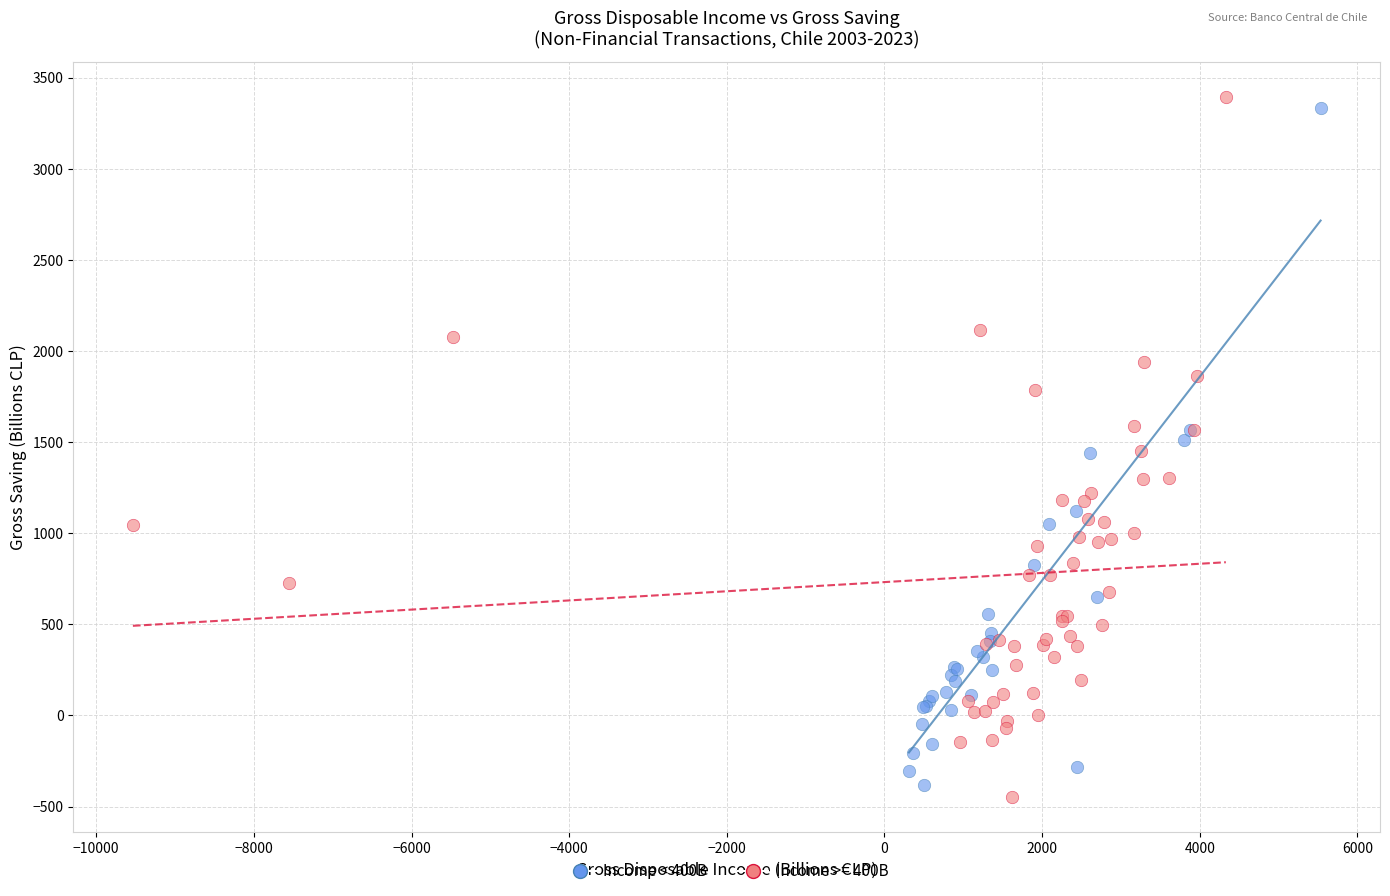

What are all the series names shown in the legend?

Income < 400B, Income >= 400B